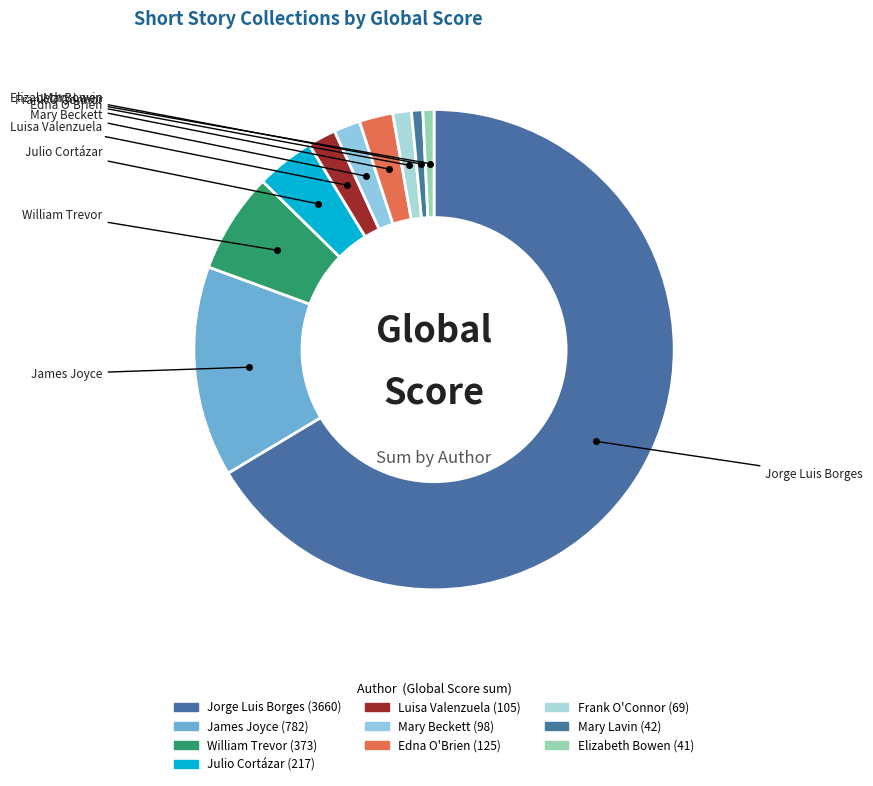

Is it true that Frank O'Connor is 14% of the pie?

False